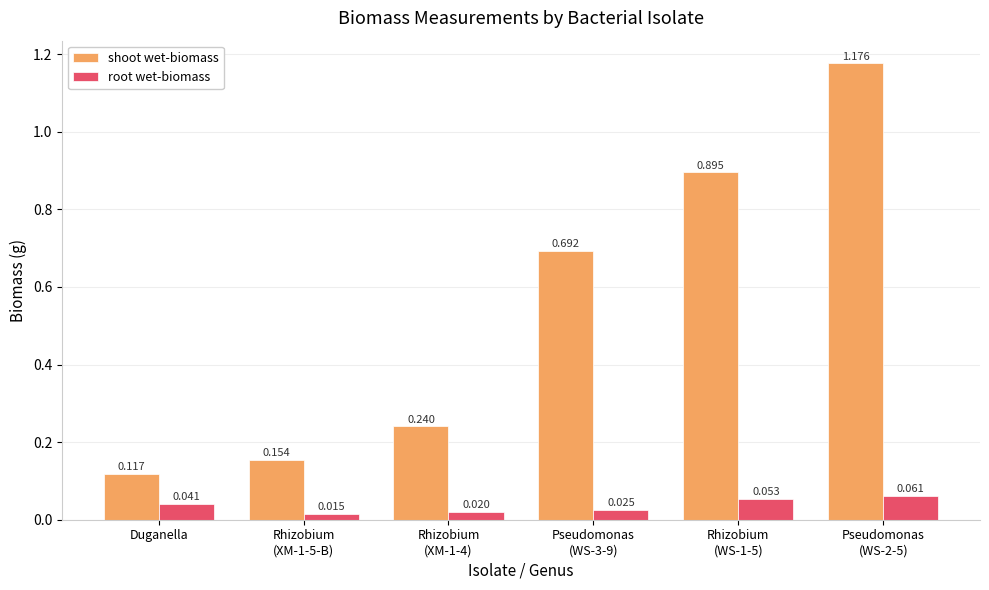

How many bars are there in each group?

2